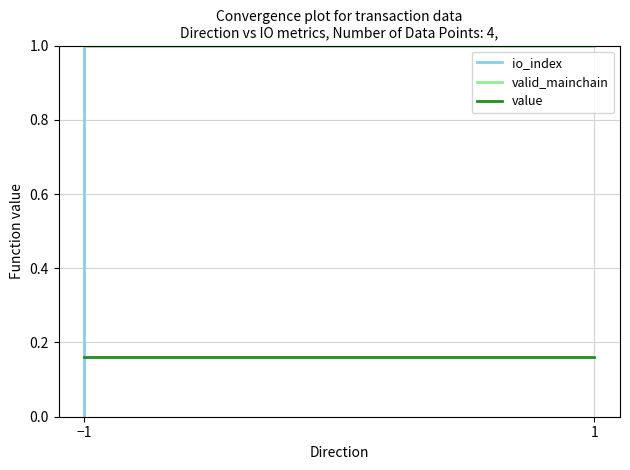

Is the value of valid_mainchain at −1 greater than the value of value at −1?

Yes